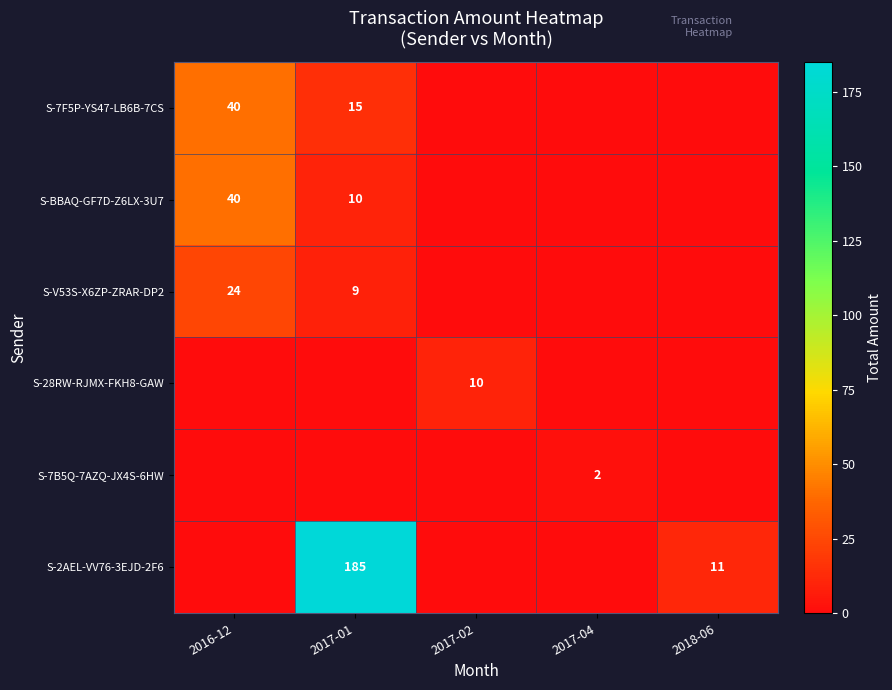

At which category does the chart reach its peak across all series?

2017-01